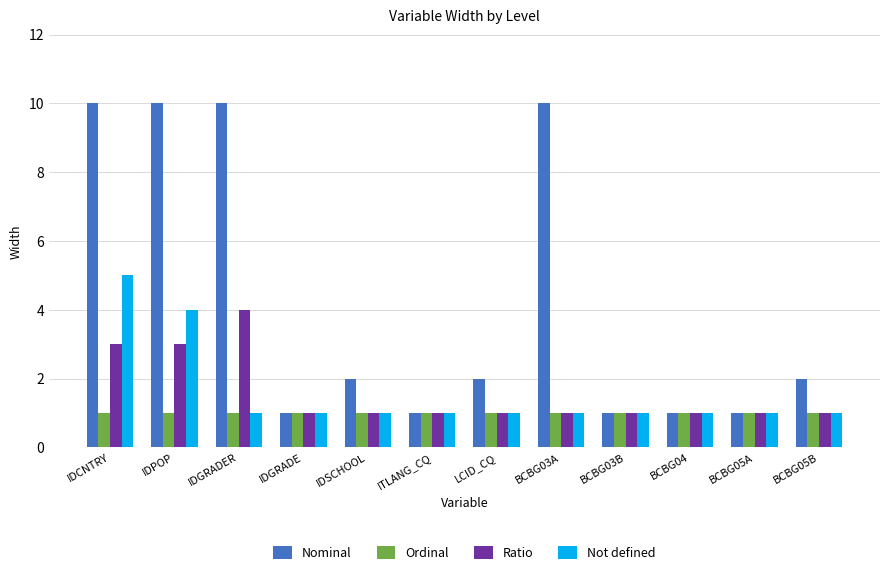

How many data points does each series have?

12